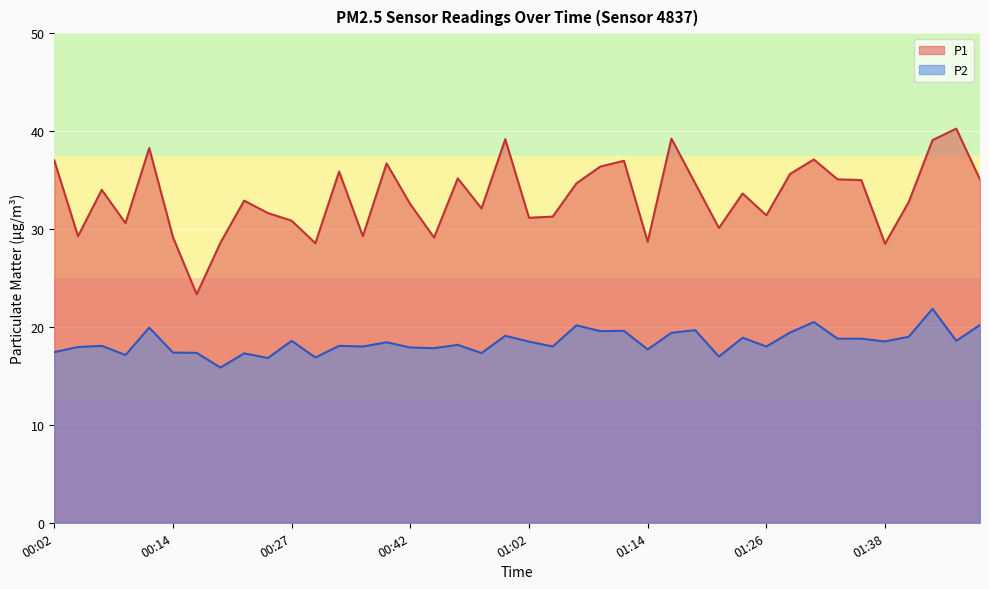

At which category does P1 reach its first local valley?

00:04